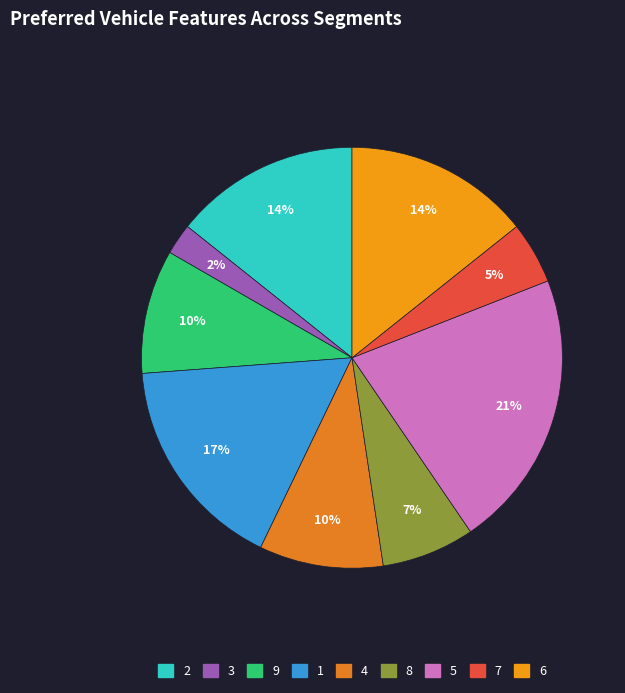

To the nearest percent, what percentage of the pie is 3?

2%